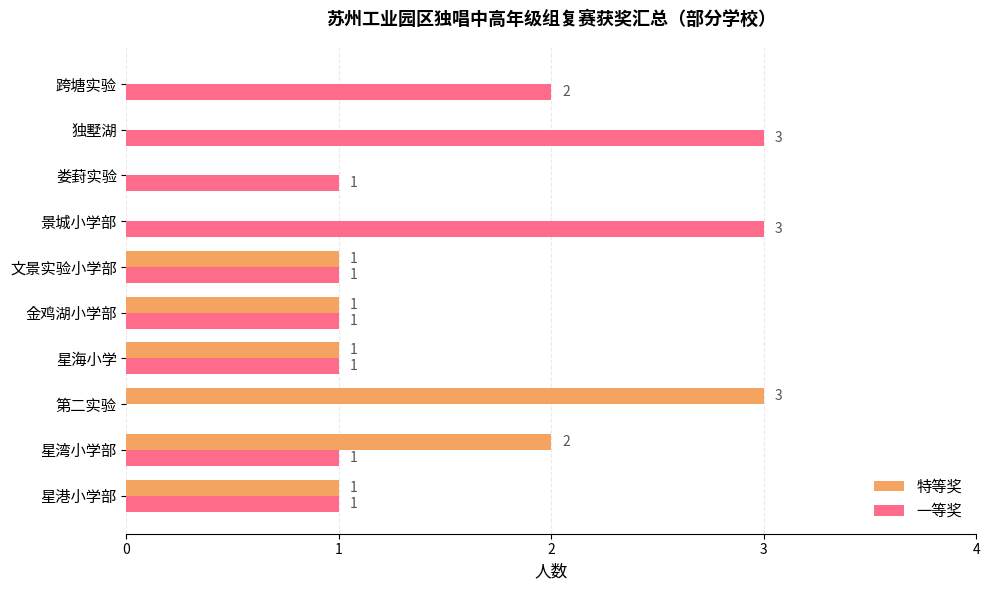

What is the highest value of the 一等奖 series?

3